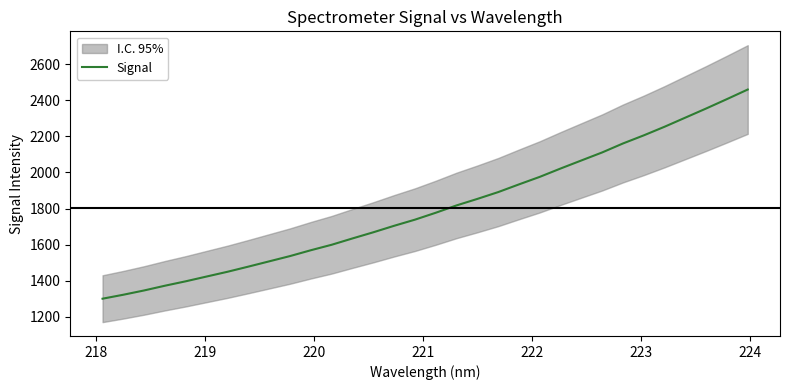

What is the average value?

1801.1